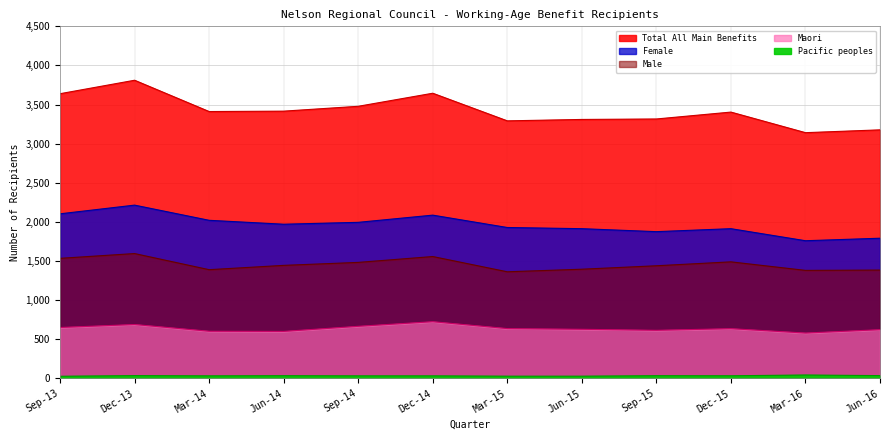

What is the smallest value displayed?

28